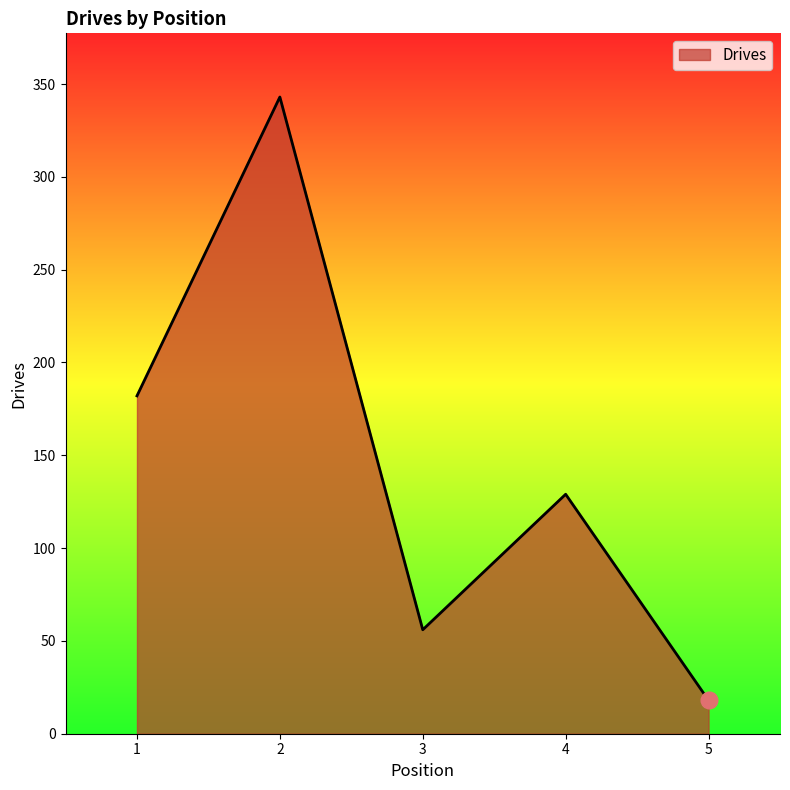

Where does the data first go above 129?

1